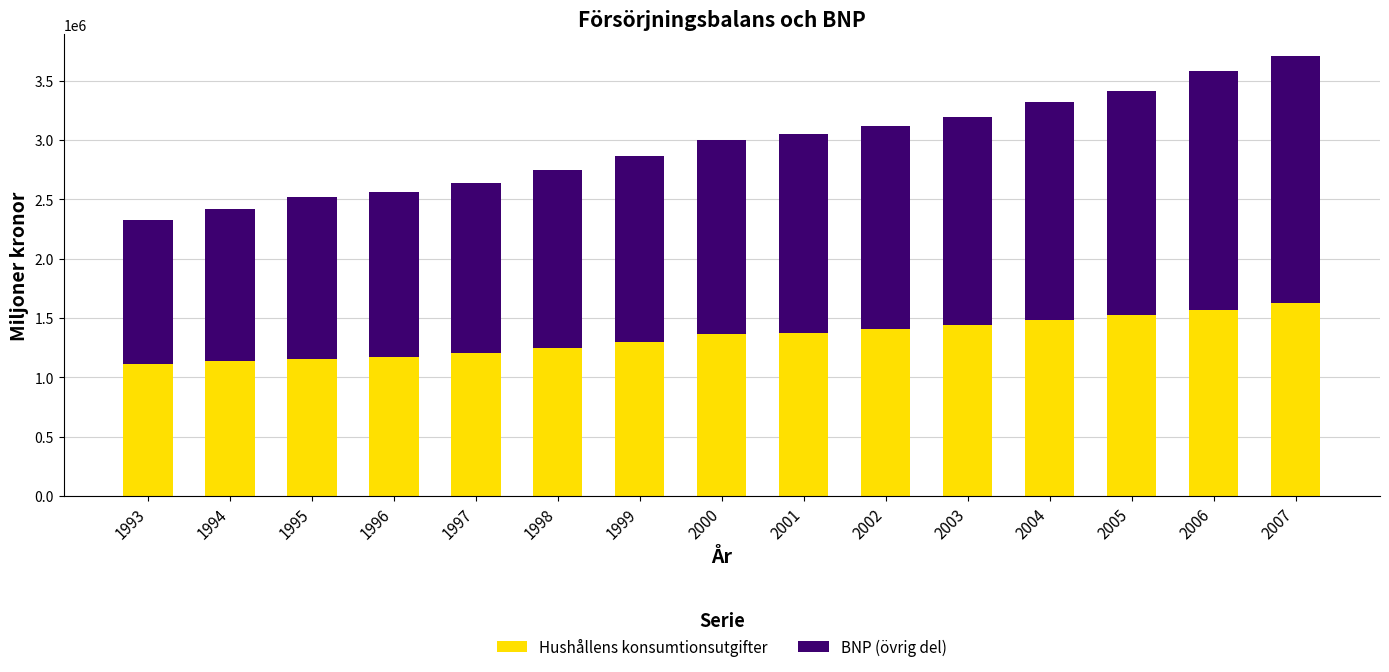

What is the sum of all Hushållens konsumtionsutgifter values?

20093982